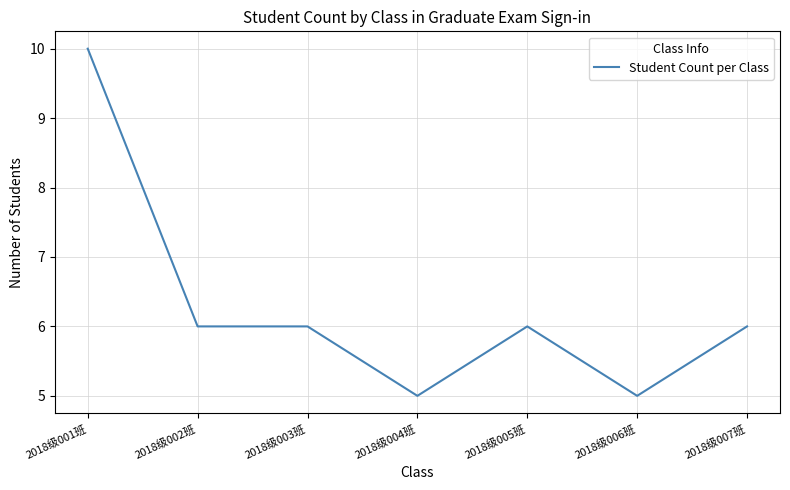

What is the minimum value shown in the chart?

5